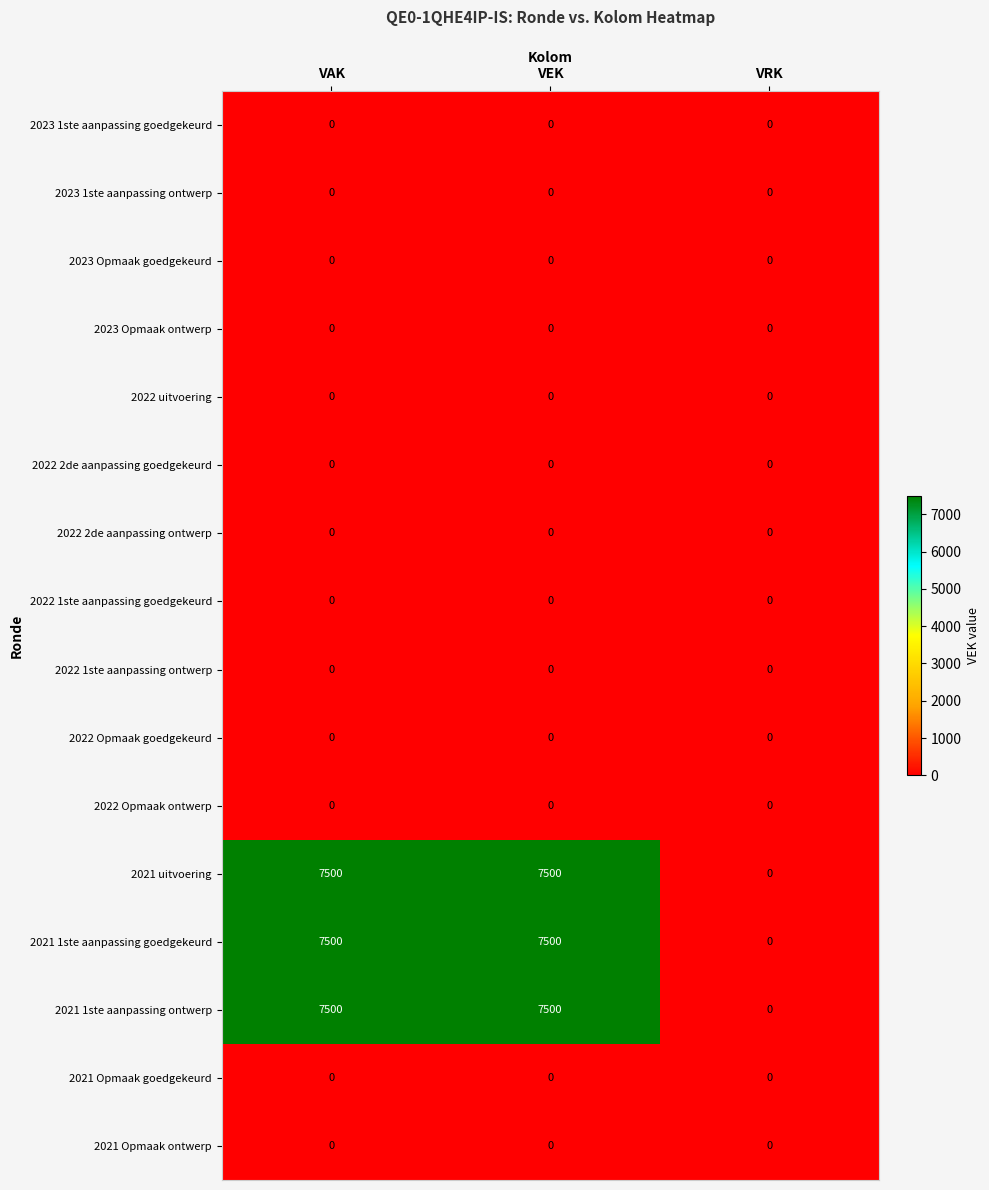

Is it true that 2022 2de aanpassing goedgekeurd equals 0 at VAK?

True